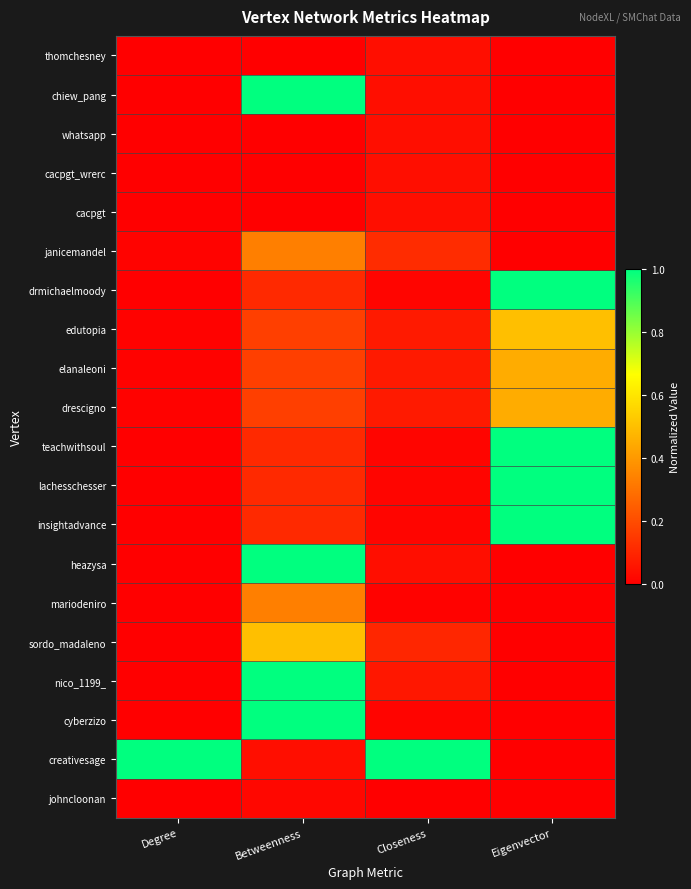

Reading right to left, list all the values displayed in this chart.

thomchesney: Eigenvector=0.0	Closeness=0.0	Betweenness=0.0	Degree=0.0
chiew_pang: Eigenvector=0.0	Closeness=0.0	Betweenness=1.0	Degree=0.0
whatsapp: Eigenvector=0.0	Closeness=0.0	Betweenness=0.0	Degree=0.0
cacpgt_wrerc: Eigenvector=0.0	Closeness=0.0	Betweenness=0.0	Degree=0.0
cacpgt: Eigenvector=0.0	Closeness=0.0	Betweenness=0.0	Degree=0.0
janicemandel: Eigenvector=0.0	Closeness=0.1	Betweenness=0.3	Degree=0.0
drmichaelmoody: Eigenvector=1.0	Closeness=0.0	Betweenness=0.1	Degree=0.0
edutopia: Eigenvector=0.5	Closeness=0.1	Betweenness=0.2	Degree=0.0
elanaleoni: Eigenvector=0.5	Closeness=0.1	Betweenness=0.2	Degree=0.0
drescigno: Eigenvector=0.5	Closeness=0.1	Betweenness=0.2	Degree=0.0
teachwithsoul: Eigenvector=1.0	Closeness=0.0	Betweenness=0.1	Degree=0.0
lachesschesser: Eigenvector=1.0	Closeness=0.0	Betweenness=0.1	Degree=0.0
insightadvance: Eigenvector=1.0	Closeness=0.0	Betweenness=0.1	Degree=0.0
heazysa: Eigenvector=0.0	Closeness=0.0	Betweenness=1.0	Degree=0.0
mariodeniro: Eigenvector=0.0	Closeness=0.0	Betweenness=0.3	Degree=0.0
sordo_madaleno: Eigenvector=0.0	Closeness=0.1	Betweenness=0.5	Degree=0.0
nico_1199_: Eigenvector=0.0	Closeness=0.1	Betweenness=1.0	Degree=0.0
cyberzizo: Eigenvector=0.0	Closeness=0.0	Betweenness=1.0	Degree=0.0
creativesage: Eigenvector=0.0	Closeness=1.0	Betweenness=0.0	Degree=1.0
johncloonan: Eigenvector=0.0	Closeness=0.0	Betweenness=0.0	Degree=0.0